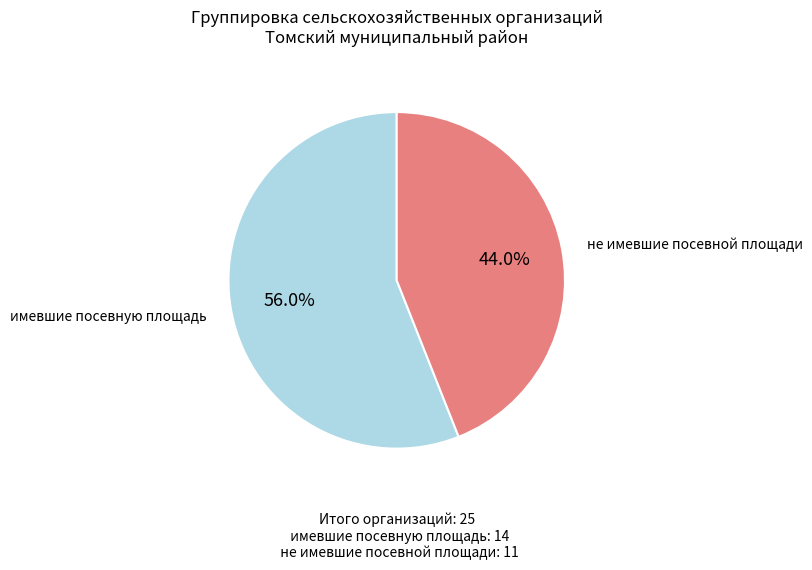

Does не имевшие посевной площади account for over 50% of the chart?

No